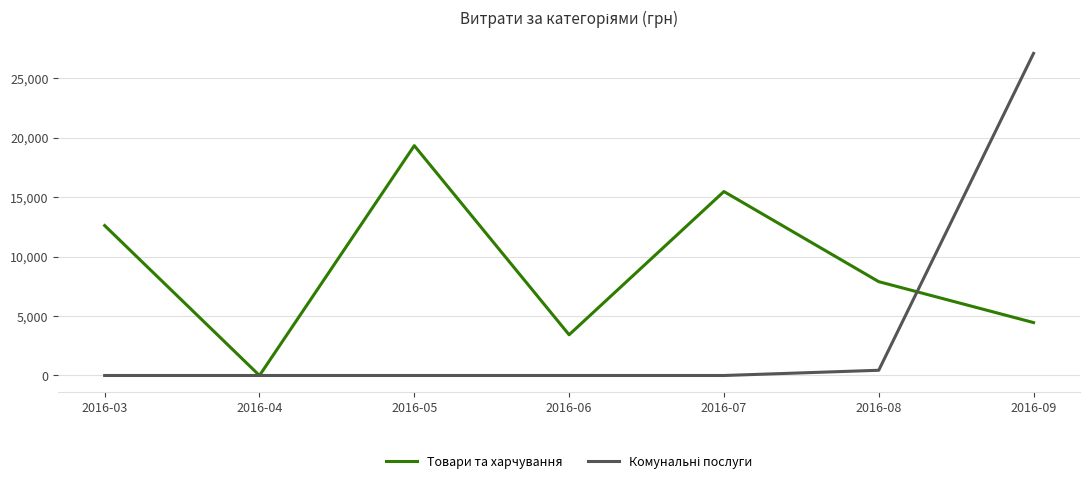

List the labels in order of Товари та харчування value, smallest first.

2016-04, 2016-06, 2016-09, 2016-08, 2016-03, 2016-07, 2016-05